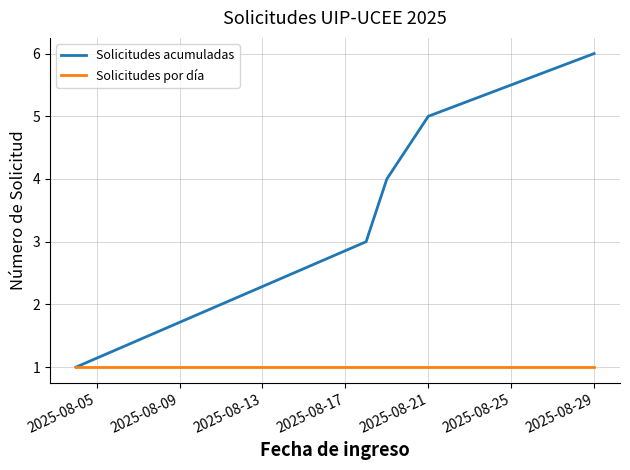

What is the maximum value shown in the chart?

6